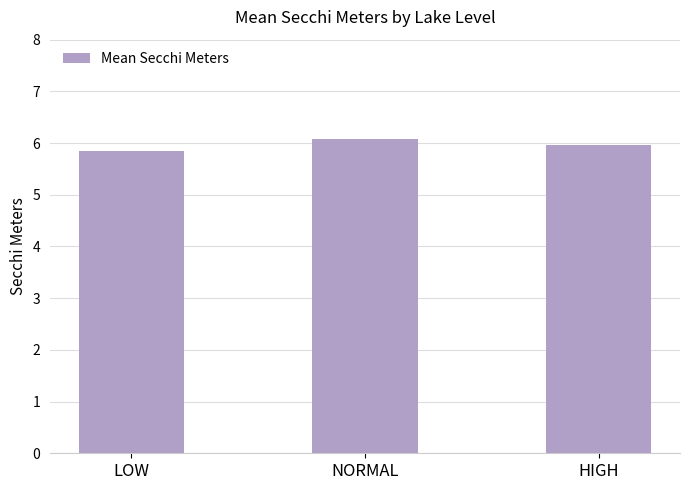

The value at LOW is 9.3. True or false?

False